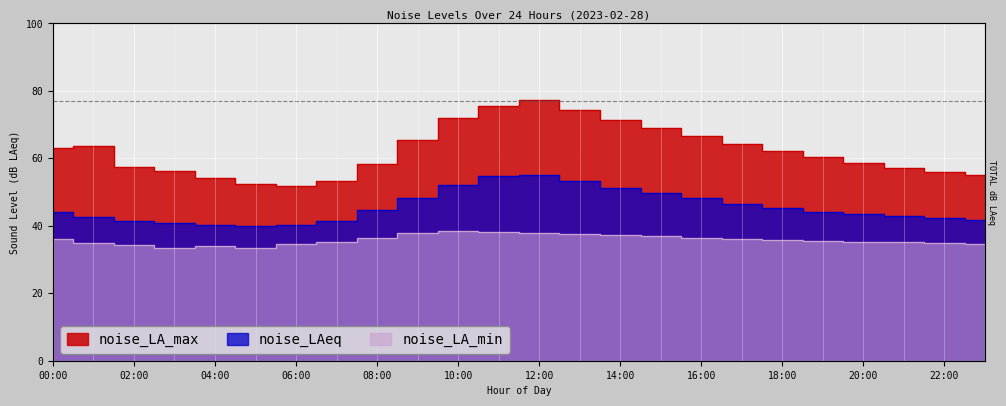

What are all the series names shown in the legend?

noise_LA_max, noise_LAeq, noise_LA_min